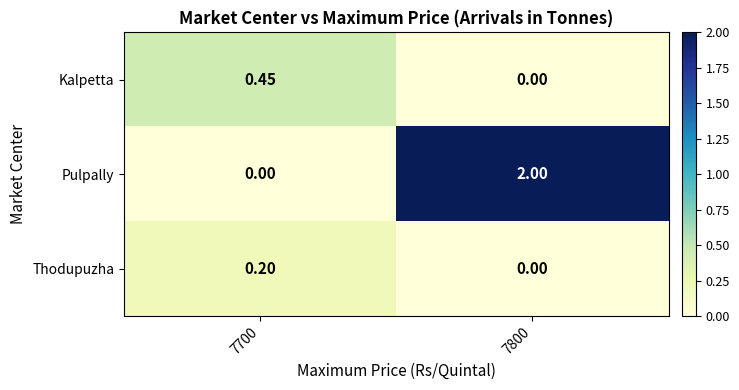

At 7700, list the series in order from largest to smallest.

Kalpetta, Thodupuzha, Pulpally